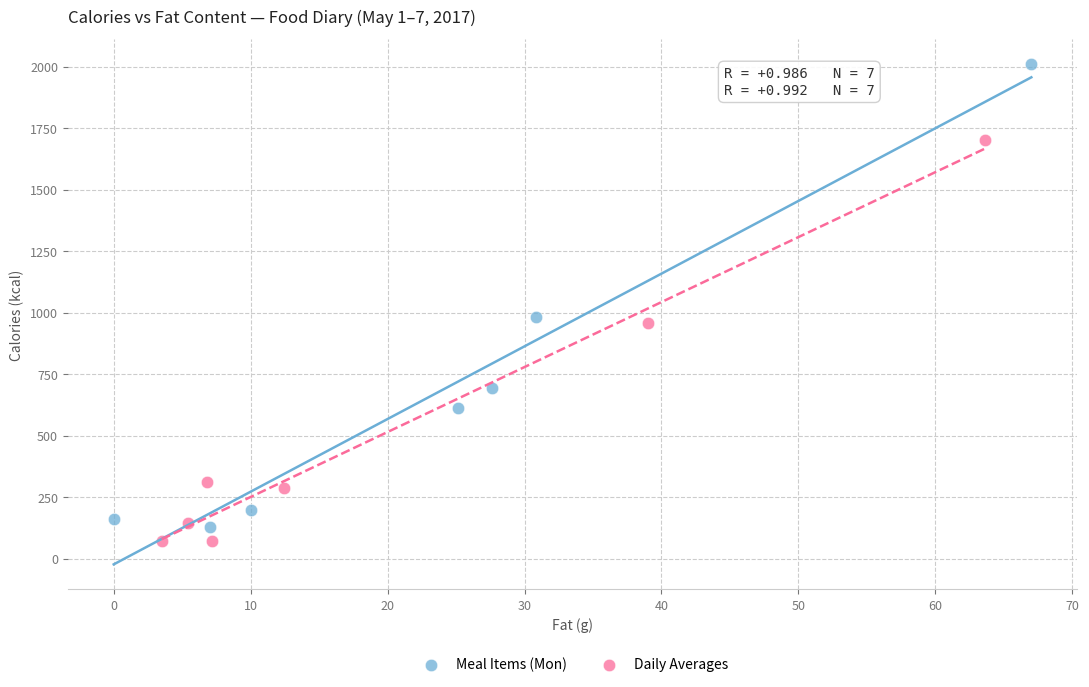

Which series has the largest Y range (max minus min)?

Meal Items (Mon)